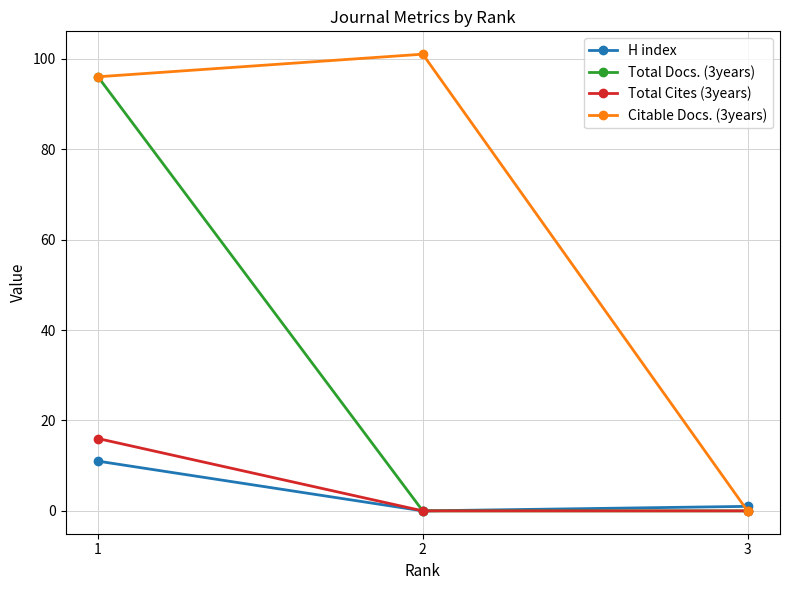

Between 1 and 2, which series saw the biggest shift?

Total Docs. (3years)